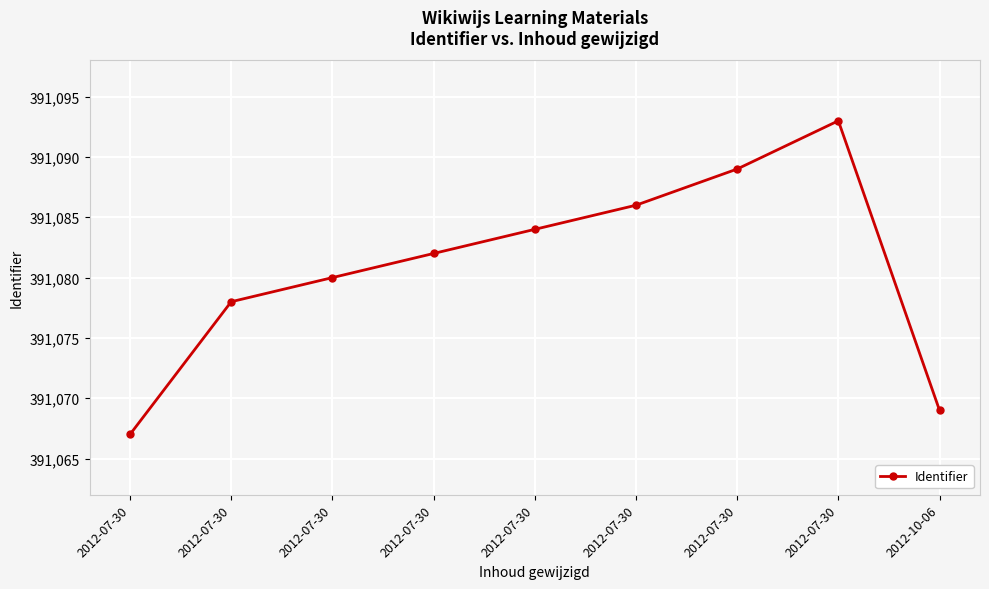

What is the sum of all values?

3519728